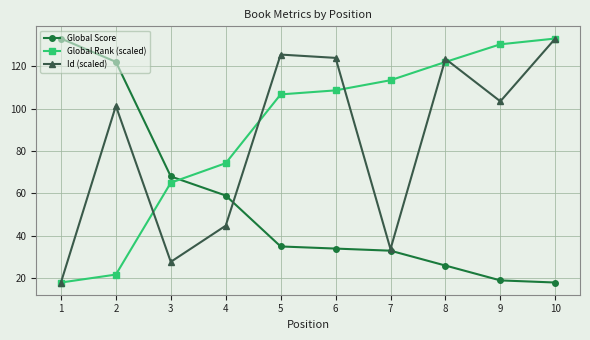

What is the average value of the Id (scaled) series?

83.5